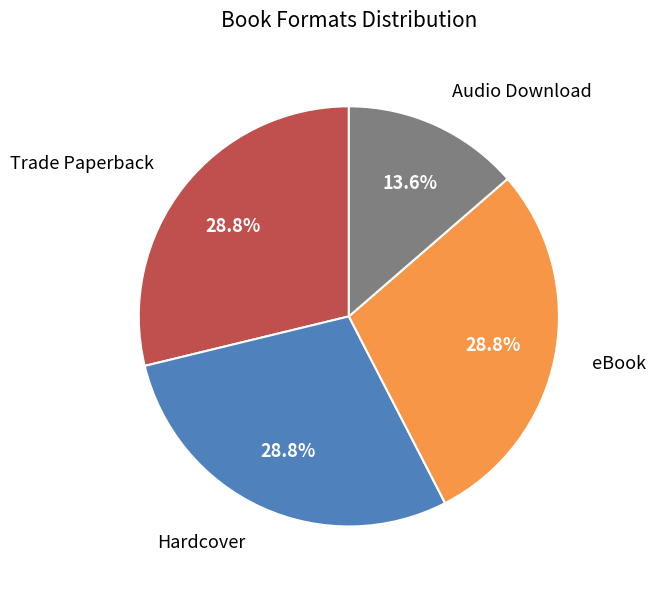

How many segments does this pie chart have?

4